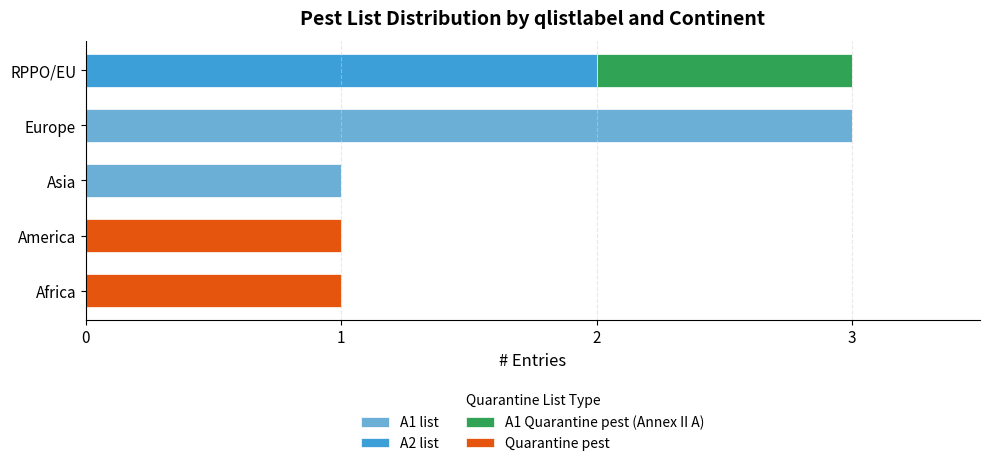

What is the total value across all series at RPPO/EU?

3